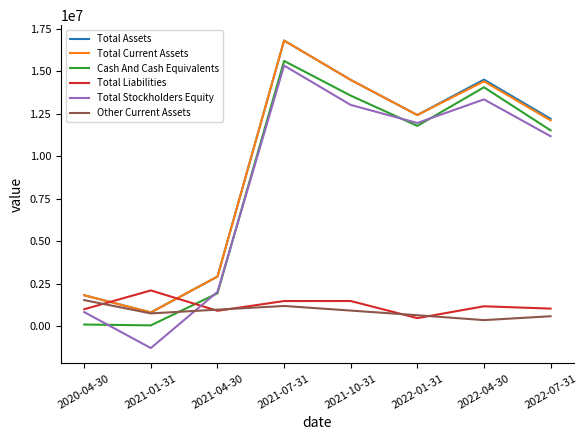

True or false: Total Stockholders Equity and Total Current Assets intersect in this chart.

False